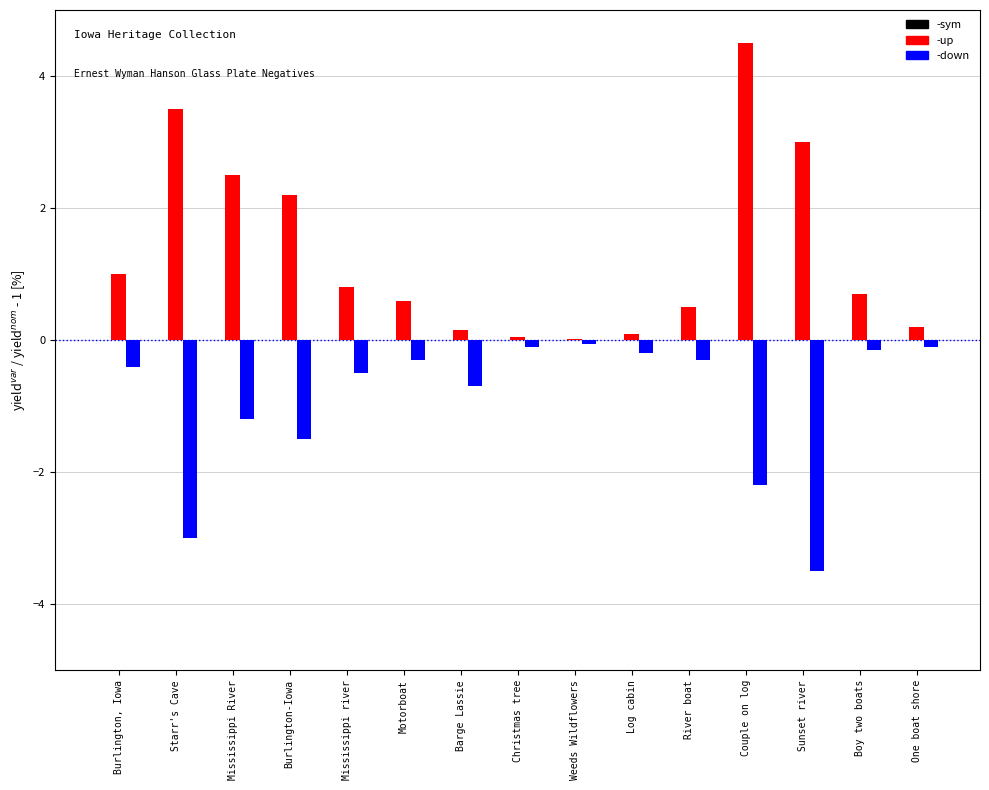

What is the greatest value displayed?

4.5